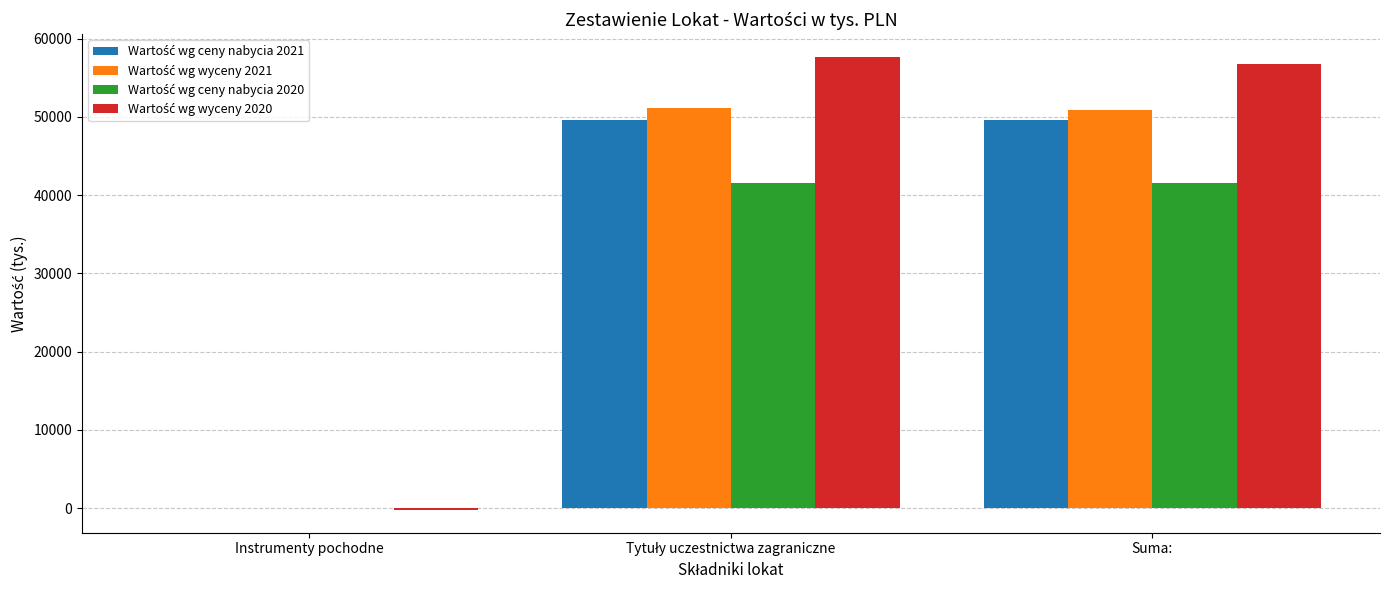

What is the maximum value shown in the chart?

57661